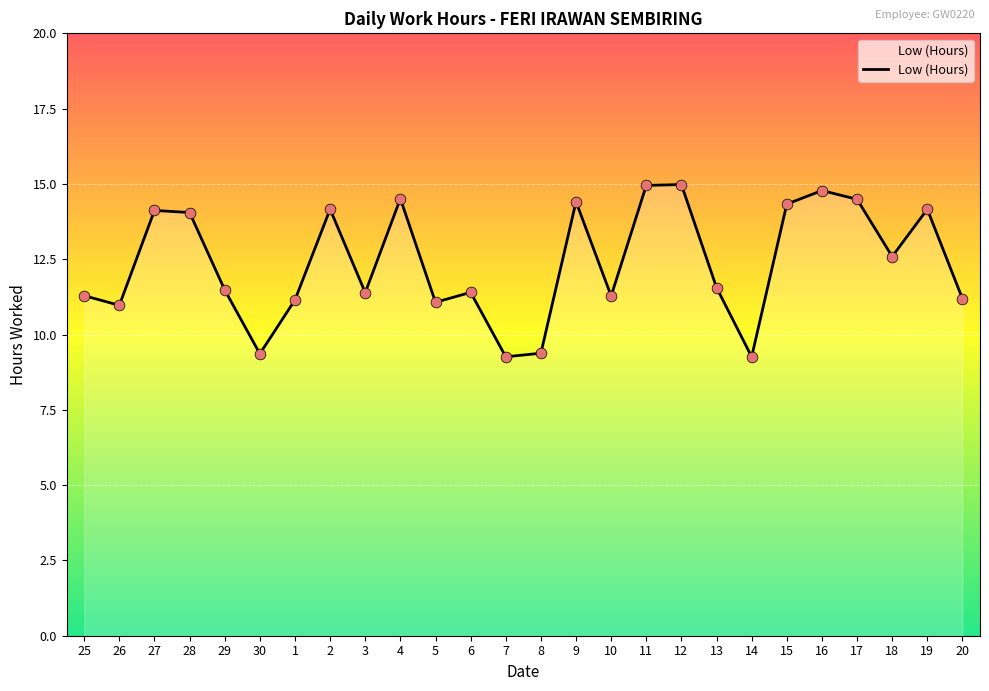

Between 27 and 9, which is larger?

9